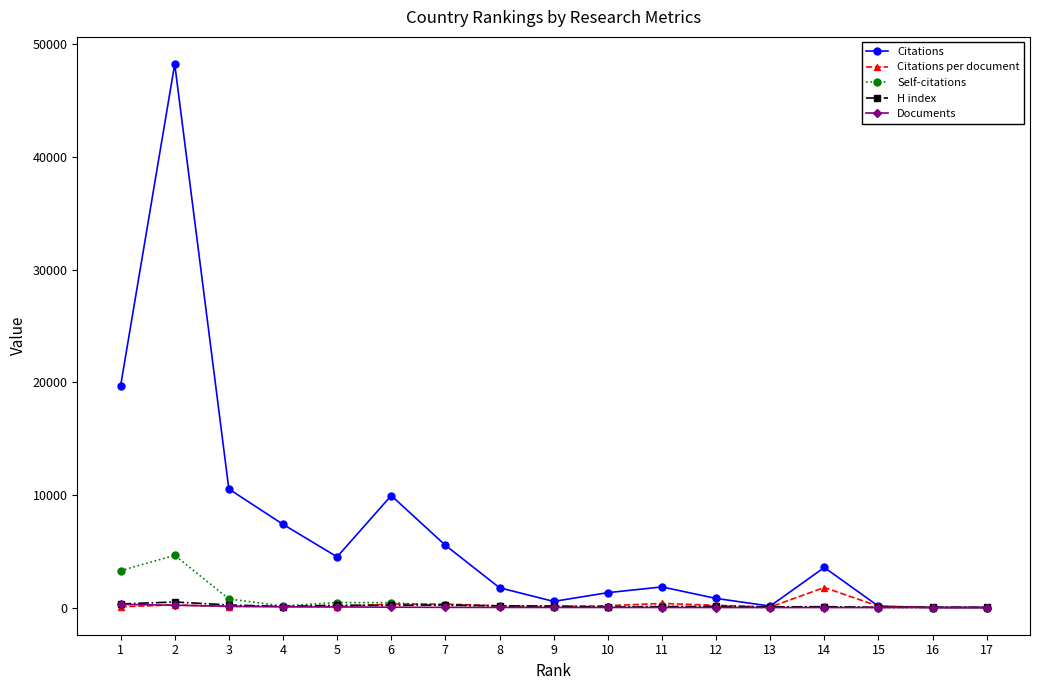

True or false: Citations has more than 0 interior local peaks.

True